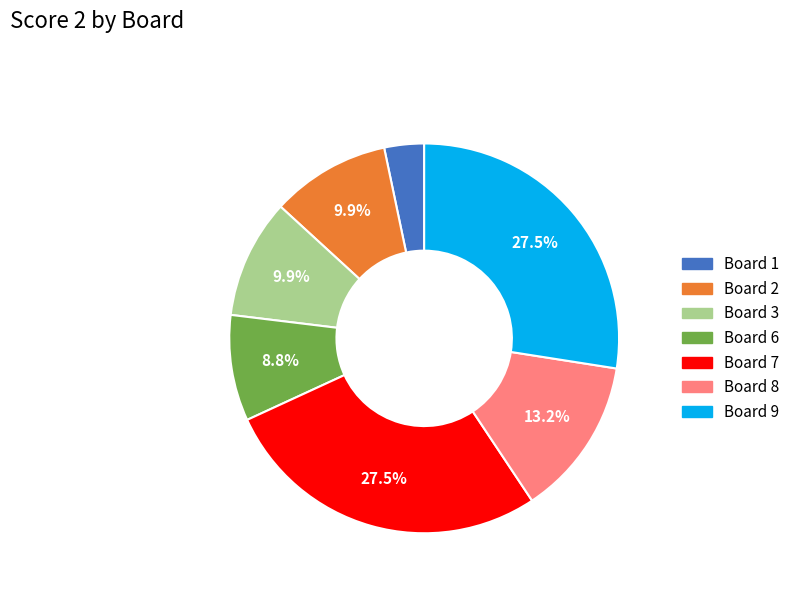

How many slices are in this pie chart?

7